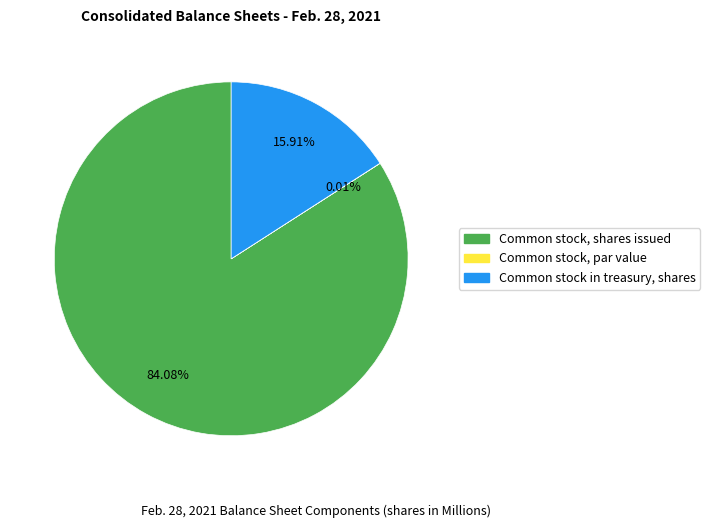

Which has a higher value, Common stock in treasury, shares or Common stock, shares issued?

Common stock, shares issued